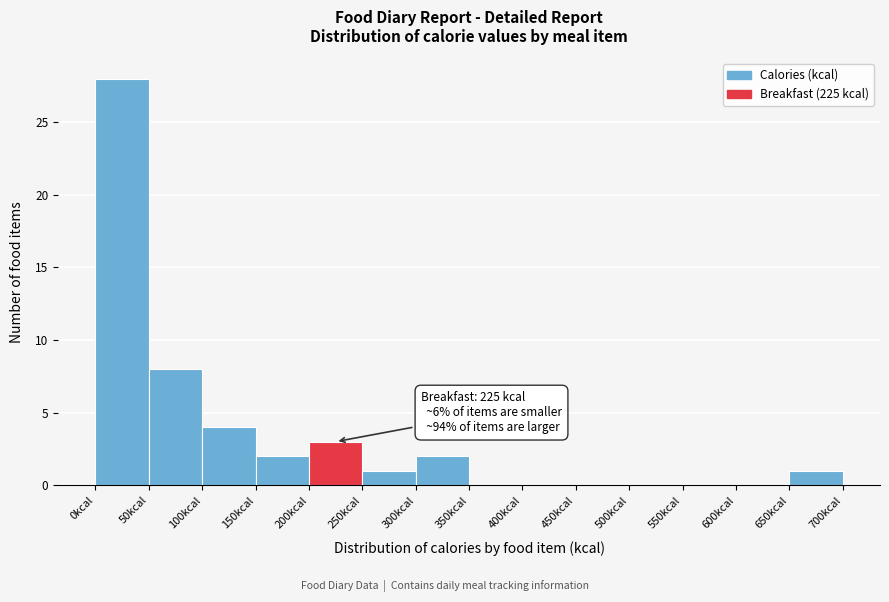

Which range on the x-axis has the tallest bar?

0 to 50